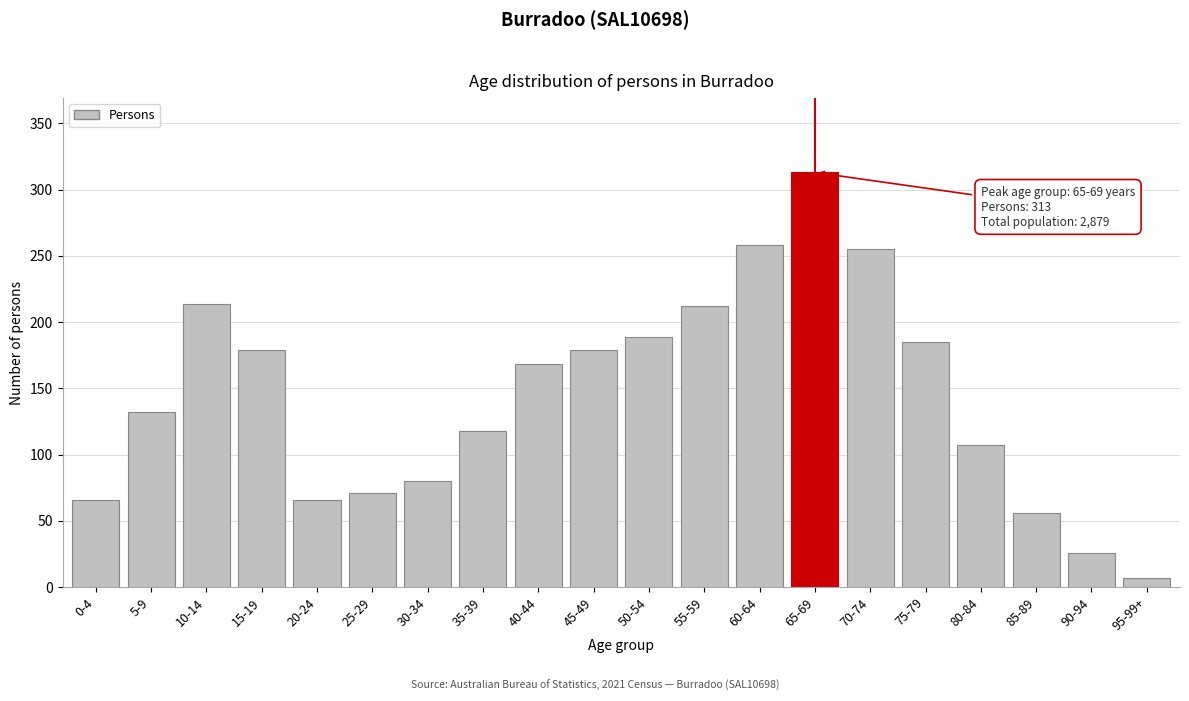

Reading right to left, extract all data points from this chart.

95-99+=7	90-94=26	85-89=56	80-84=107	75-79=185	70-74=255	65-69=313	60-64=258	55-59=212	50-54=189	45-49=179	40-44=168	35-39=118	30-34=80	25-29=71	20-24=66	15-19=179	10-14=214	5-9=132	0-4=66